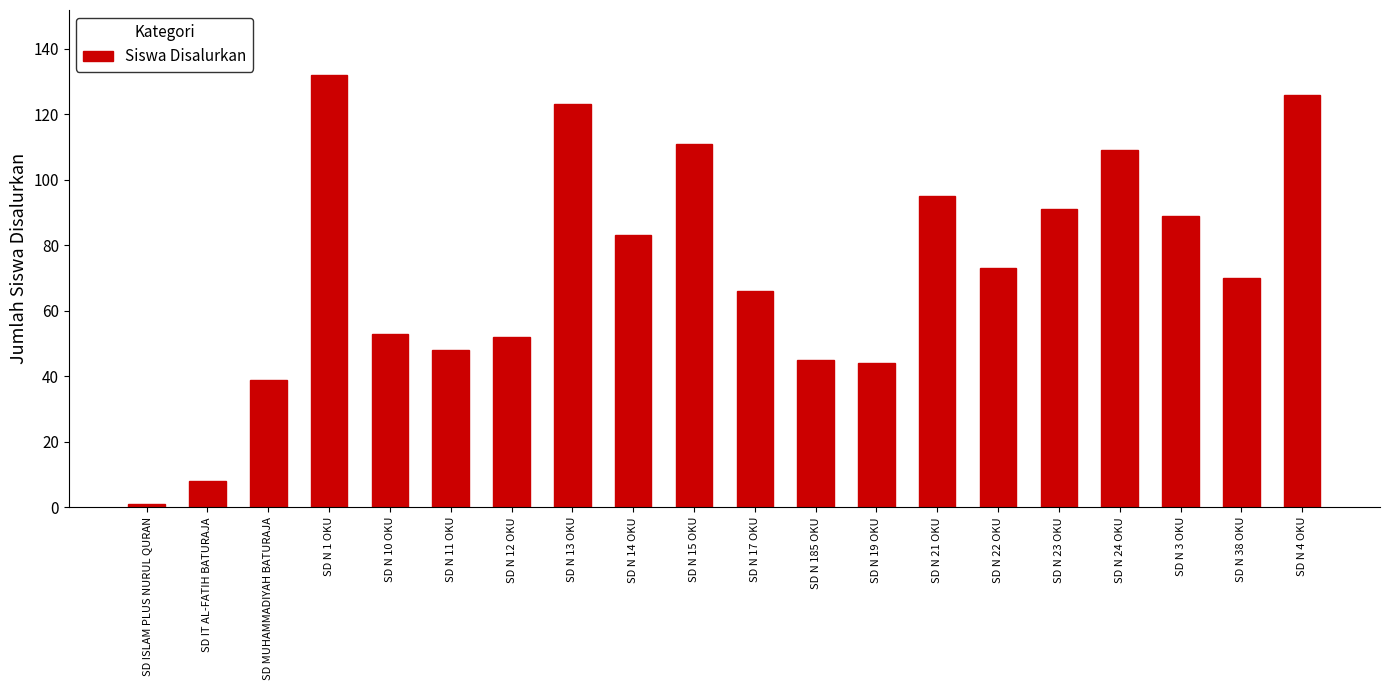

Between SD N 24 OKU and SD N 10 OKU, which is larger?

SD N 24 OKU